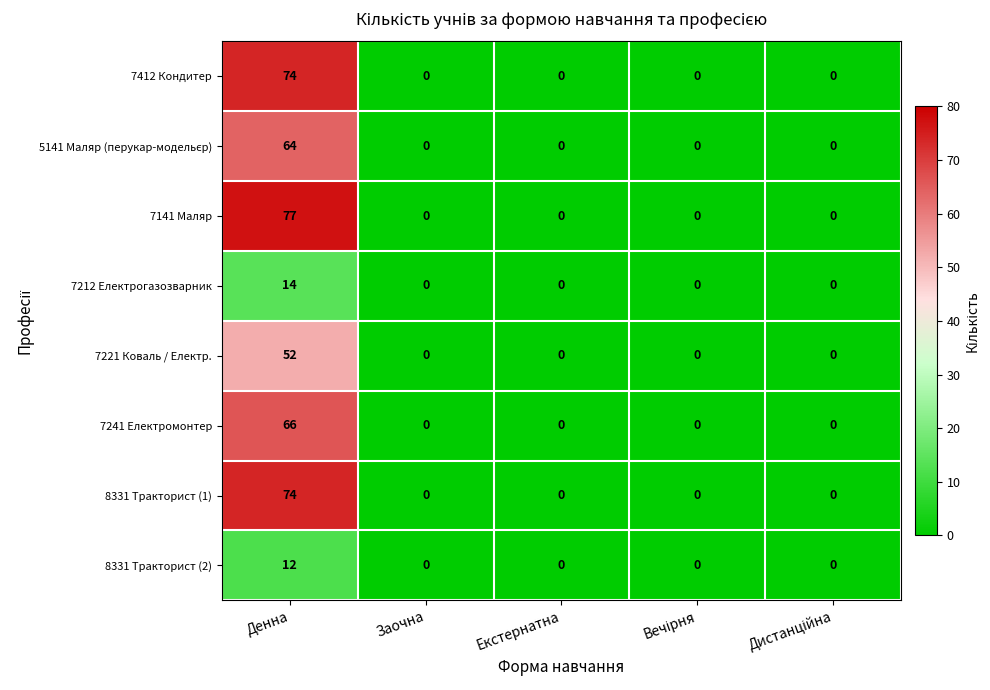

What is the greatest value displayed?

77